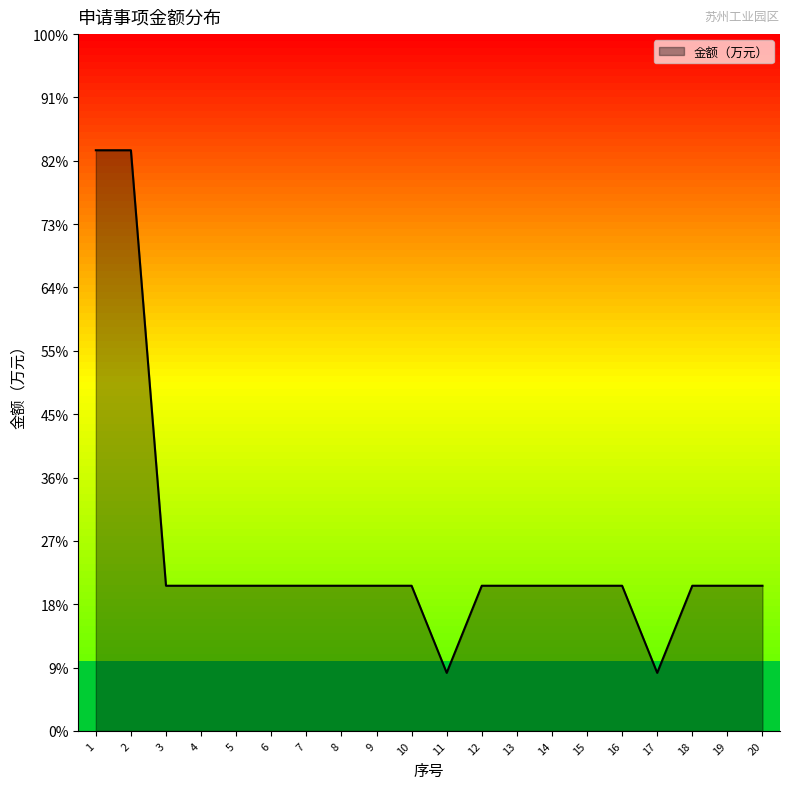

Does the chart display data point markers on the line(s)?

No